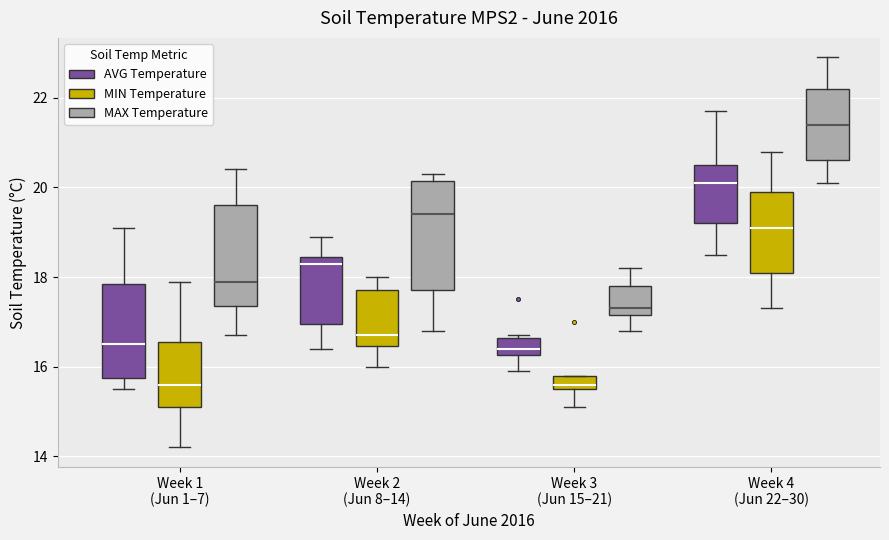

Reading left to right, read every box against the y-axis: the position of its median line, the range the box covers, and the ends of its whiskers. The values are not printed on the chart, so give them approximately, as read against the axis.

Week 1 (Jun 1–7) (AVG Temperature): median 16.6, box 15.8 to 17.8, whiskers 15.6 to 19.2
Week 1 (Jun 1–7) (MIN Temperature): median 15.6, box 15.2 to 16.6, whiskers 14.2 to 18.0
Week 1 (Jun 1–7) (MAX Temperature): median 18.0, box 17.4 to 19.6, whiskers 16.8 to 20.4
Week 2 (Jun 8–14) (AVG Temperature): median 18.4 (just below the box's upper edge), box 17.0 to 18.4, whiskers 16.4 to 19.0
Week 2 (Jun 8–14) (MIN Temperature): median 16.8, box 16.4 to 17.8, whiskers 16.0 to 18.0
Week 2 (Jun 8–14) (MAX Temperature): median 19.4, box 17.8 to 20.2, whiskers 16.8 to 20.4
Week 3 (Jun 15–21) (AVG Temperature): median 16.4, box 16.2 to 16.6, whiskers 16.0 to 16.8
Week 3 (Jun 15–21) (MIN Temperature): median 15.6 (just above the box's lower edge), box 15.6 to 15.8, whiskers 15.2 to 15.8
Week 3 (Jun 15–21) (MAX Temperature): median 17.4, box 17.2 to 17.8, whiskers 16.8 to 18.2
Week 4 (Jun 22–30) (AVG Temperature): median 20.2, box 19.2 to 20.6, whiskers 18.6 to 21.8
Week 4 (Jun 22–30) (MIN Temperature): median 19.2, box 18.2 to 20.0, whiskers 17.4 to 20.8
Week 4 (Jun 22–30) (MAX Temperature): median 21.4, box 20.6 to 22.2, whiskers 20.2 to 23.0